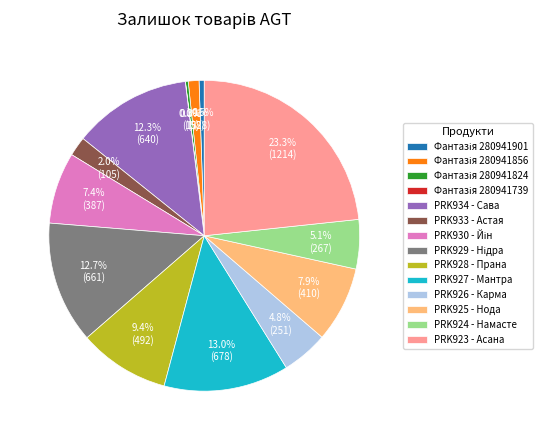

Does PRK928 - Прана account for over 50% of the chart?

No